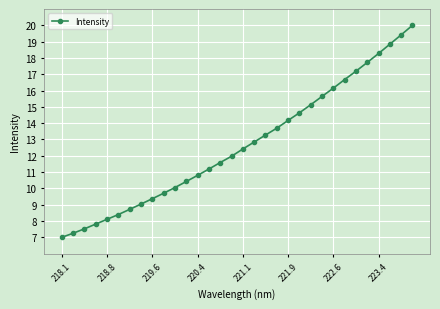

What is the sum of all values?

405.0